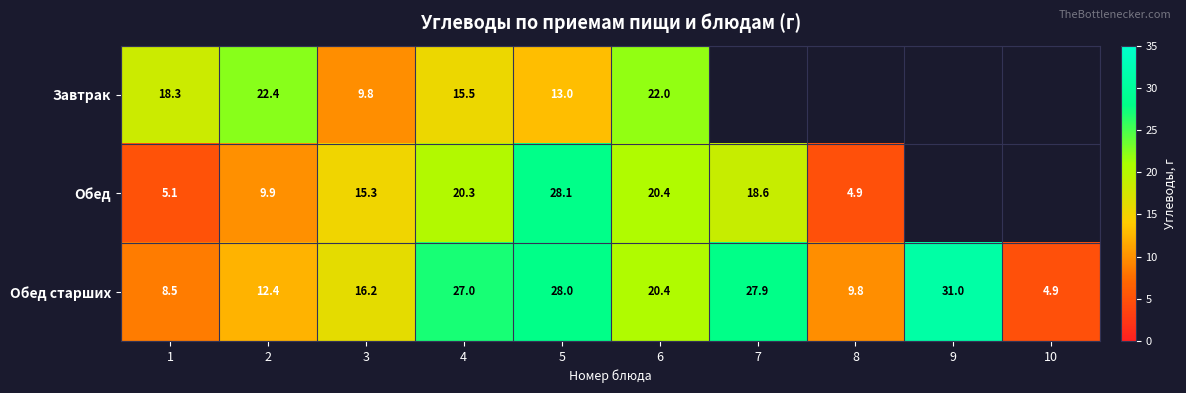

List the labels in order of Обед старших value, smallest first.

10, 1, 8, 2, 3, 6, 4, 7, 5, 9